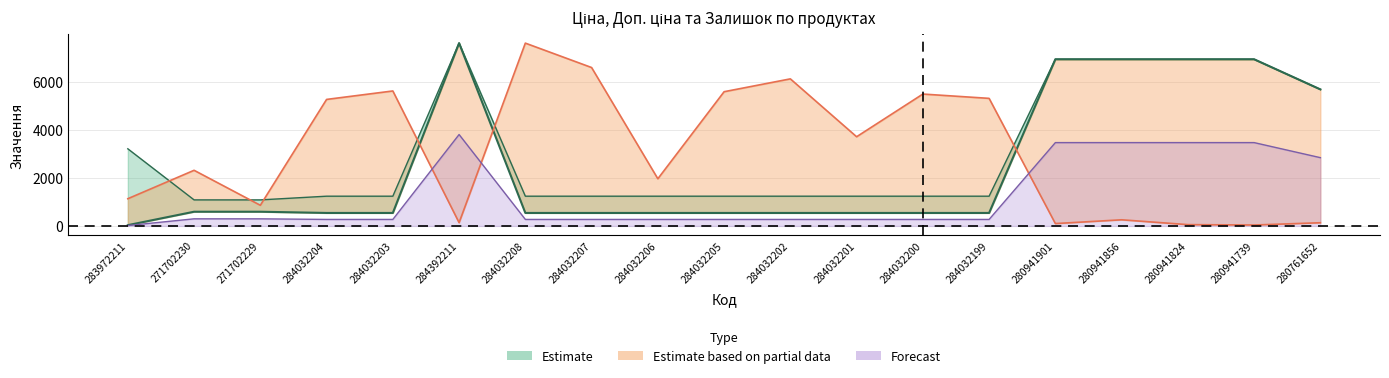

List the labels in order of Ціна value, smallest first.

283972211, 284032204, 284032203, 284032208, 284032207, 284032206, 284032205, 284032202, 284032201, 284032200, 284032199, 271702230, 271702229, 280761652, 280941901, 280941856, 280941824, 280941739, 284392211